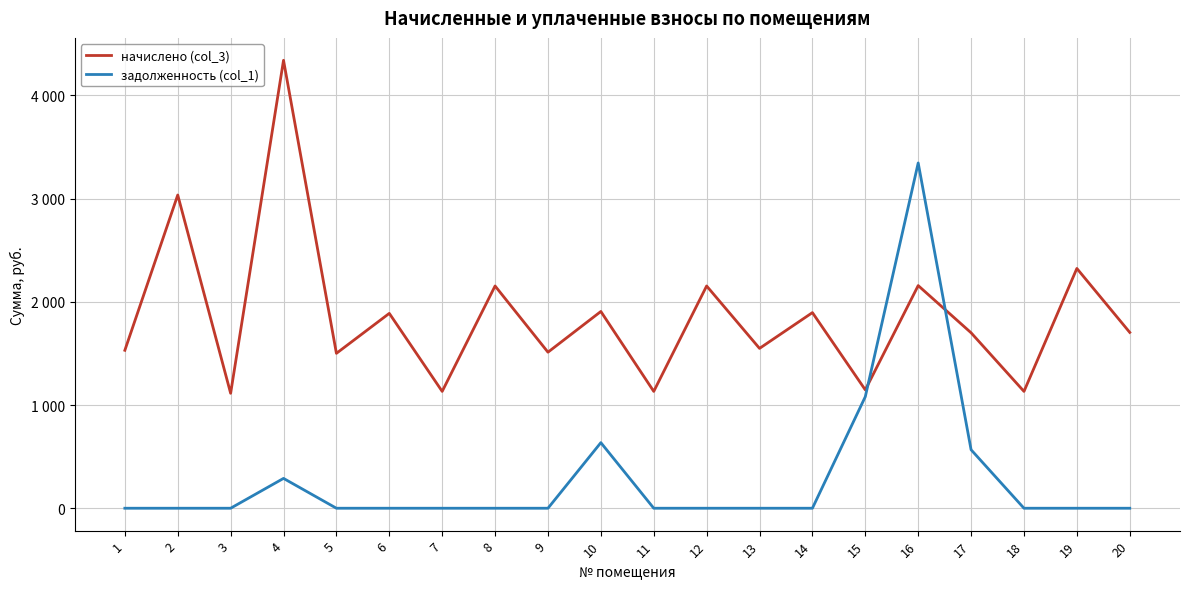

Does the chart have visible grid lines?

Yes